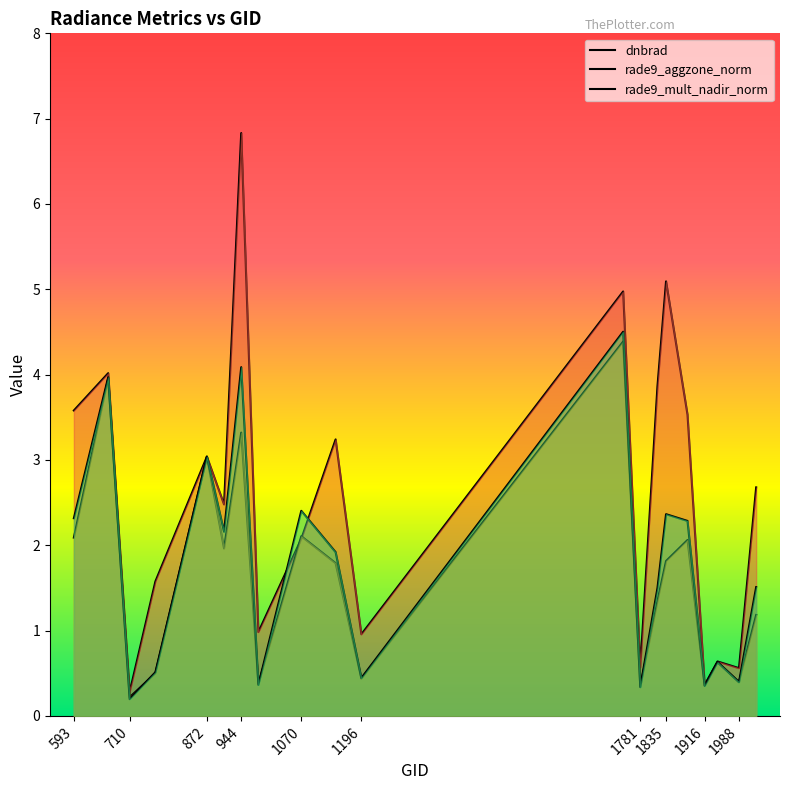

What is the average value of the rade9_aggzone_norm series?

1.6